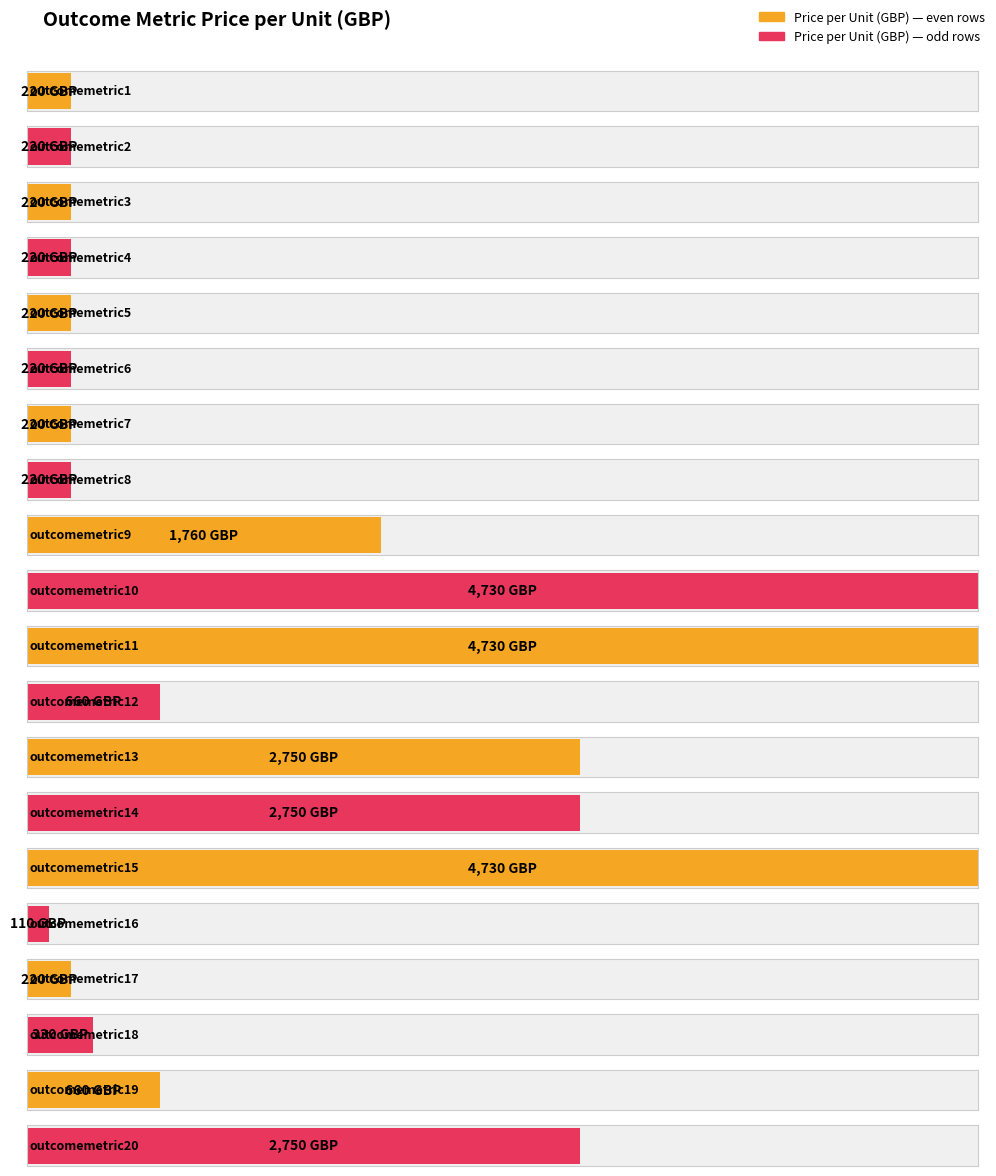

What is the sum of the values at outcomemetric5 and outcomemetric13?

2970